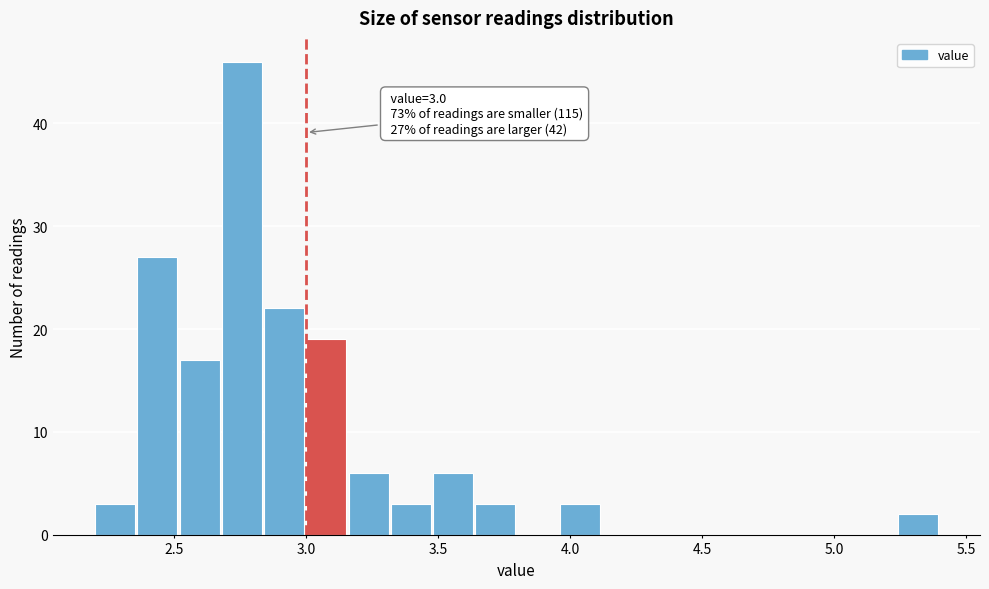

Read against the x-axis, roughly where is the centre of the tallest bar?

2.75